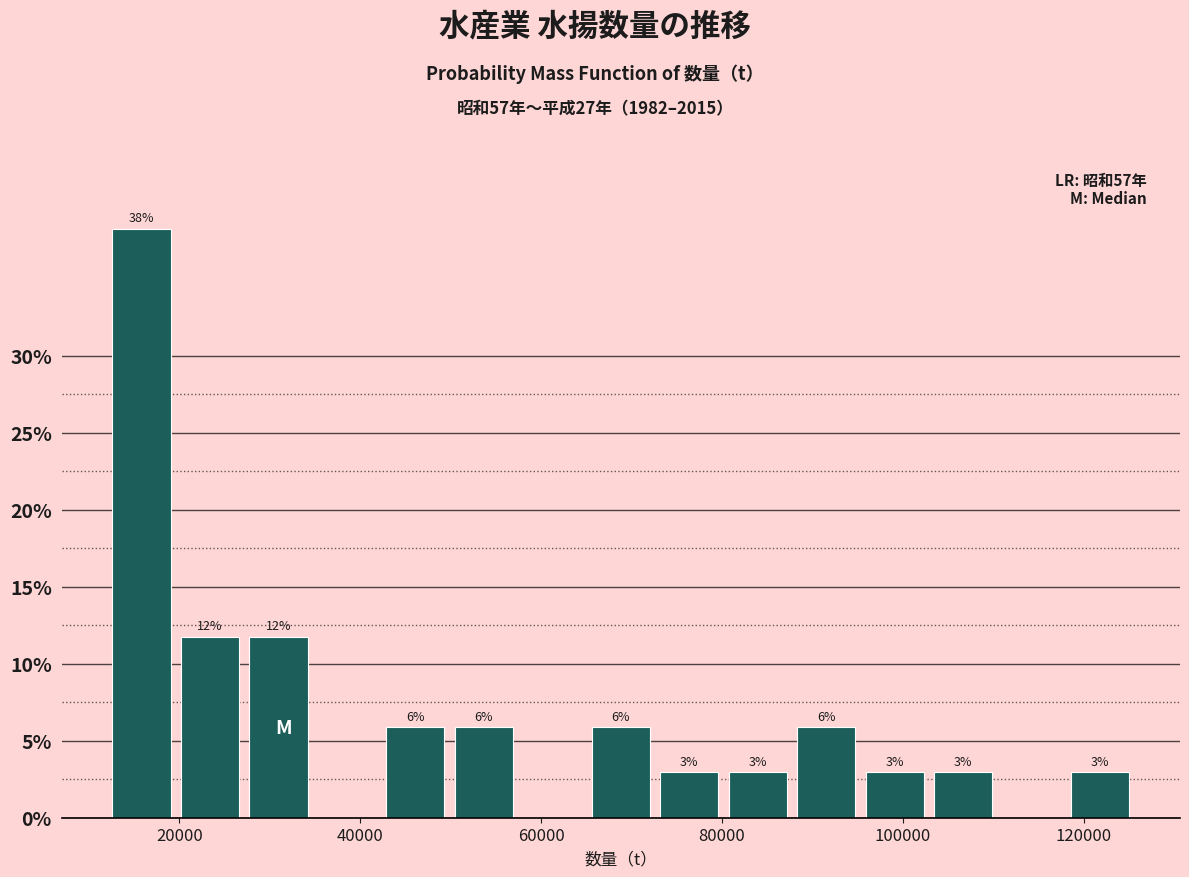

Around what value on the x-axis is the tallest bar? Give the approximate position of its centre, as read against the axis.

16000